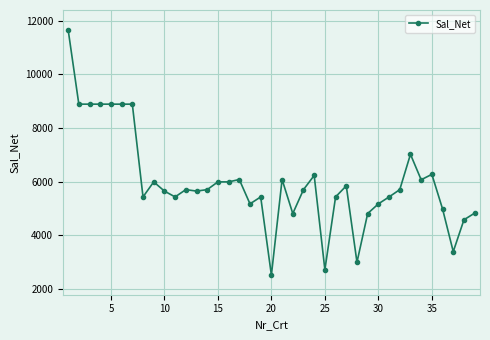

What is the difference between the maximum and minimum values?

9154